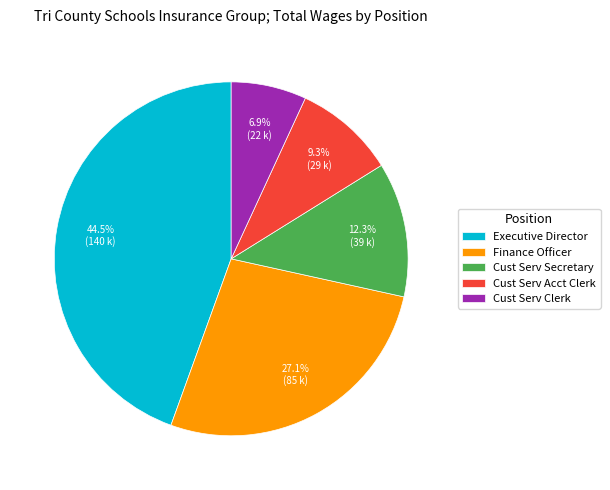

To the nearest percent, what is the difference between the Executive Director and Cust Serv Clerk slice percentages?

38%